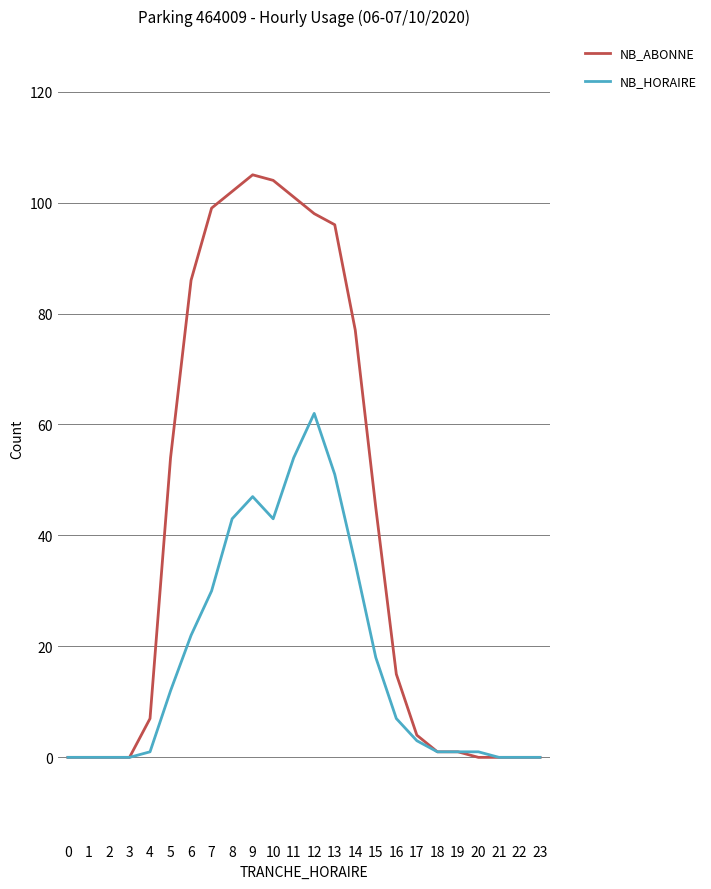

Reading right to left, what are all the values shown in this chart?

NB_ABONNE: 23=0	22=0	21=0	20=0	19=1	18=1	17=4	16=15	15=45	14=77	13=96	12=98	11=101	10=104	9=105	8=102	7=99	6=86	5=54	4=7	3=0	2=0	1=0	0=0
NB_HORAIRE: 23=0	22=0	21=0	20=1	19=1	18=1	17=3	16=7	15=18	14=35	13=51	12=62	11=54	10=43	9=47	8=43	7=30	6=22	5=12	4=1	3=0	2=0	1=0	0=0